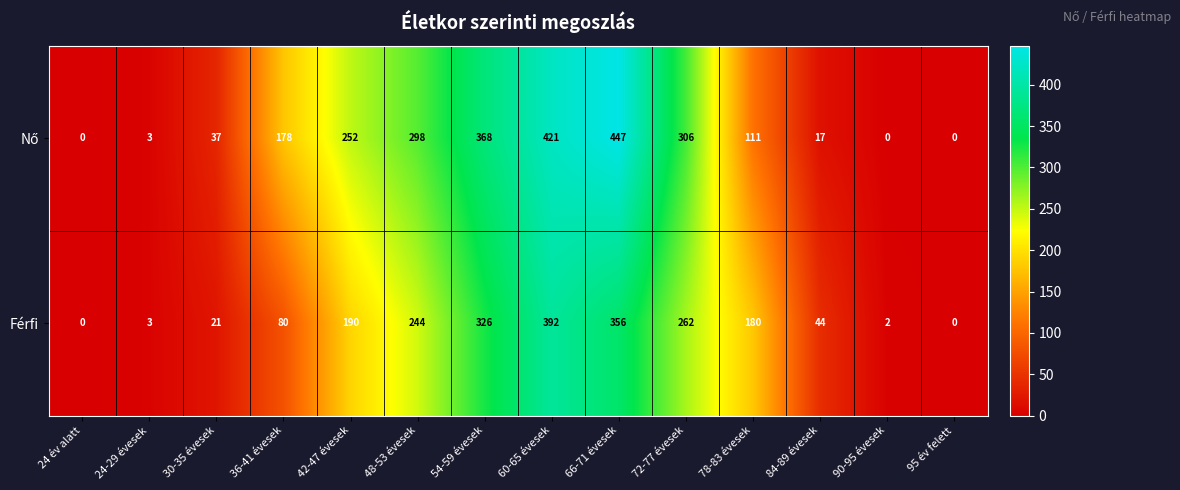

Which series changed the most between 60-65 évesek and 72-77 évesek?

Férfi